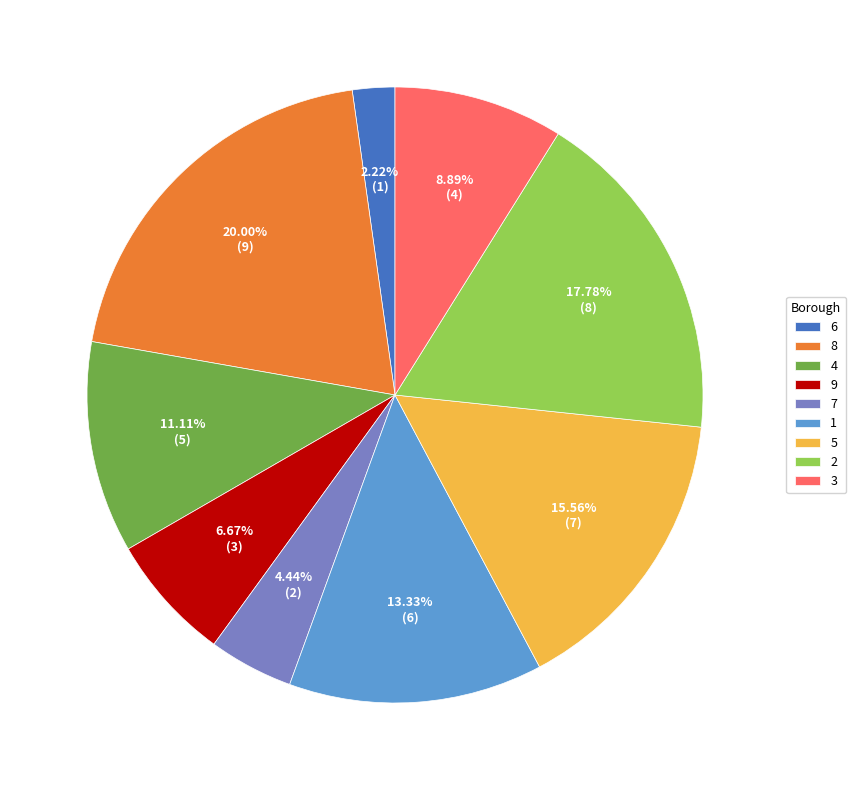

To the nearest percent, what portion does 4 represent?

11%